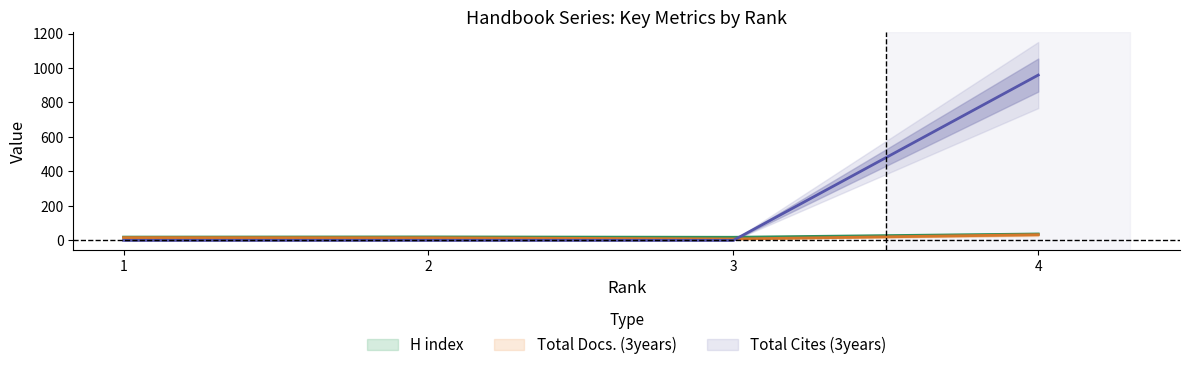

Where do H index and Total Cites (3years) first cross each other?

3 and 4